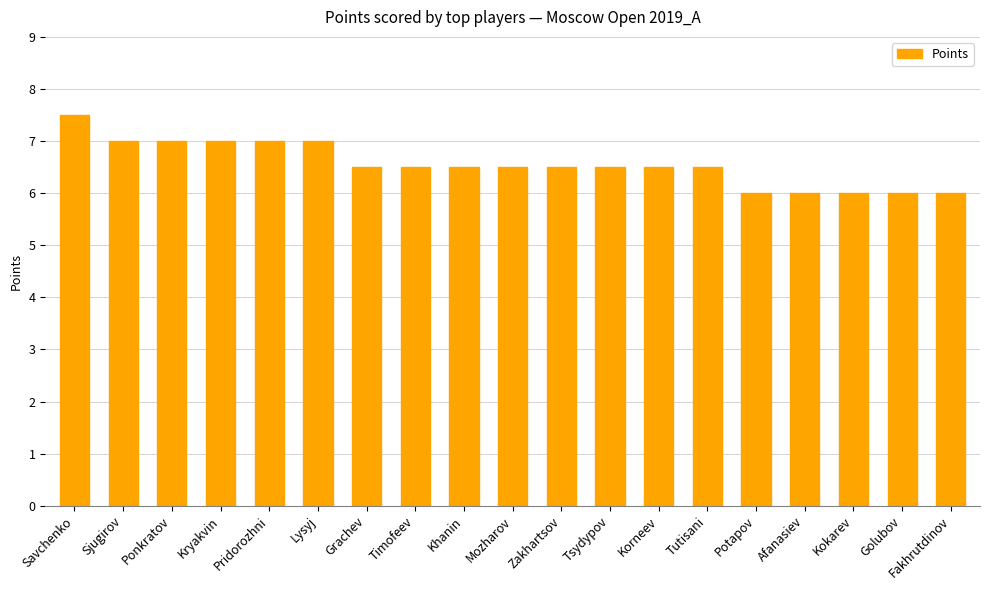

The value at Lysyj is 12.2. True or false?

False